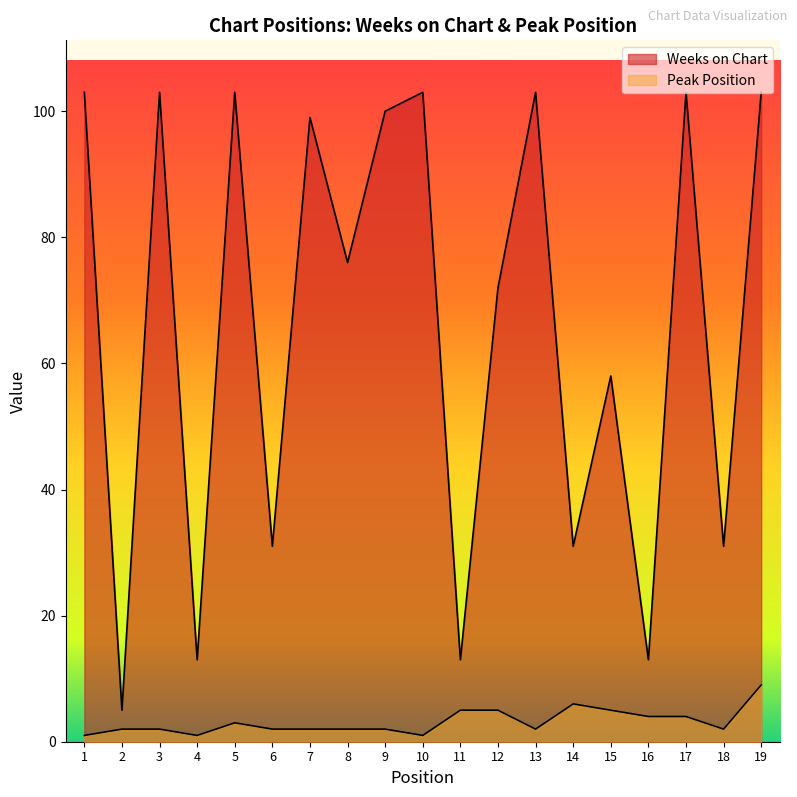

How many interior local valleys does the Weeks on Chart series have?

8